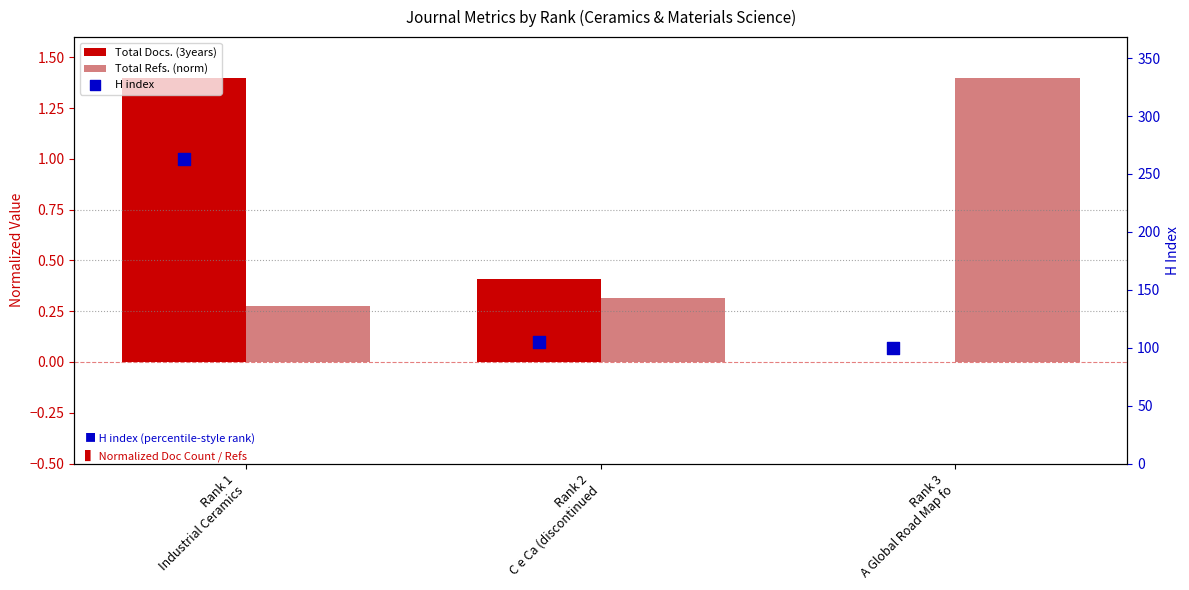

At how many categories does at least one series exceed 38?

3